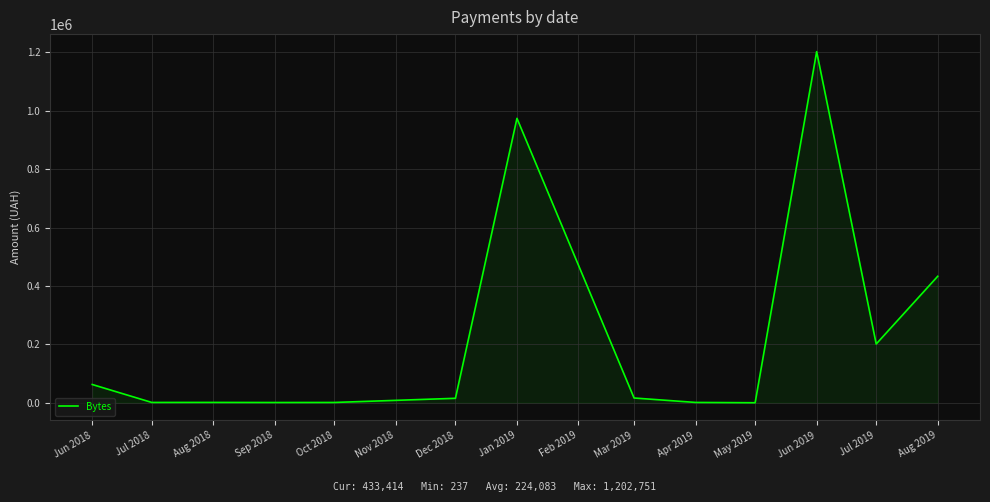

At which label is the value closest to 601494?

Aug 2019